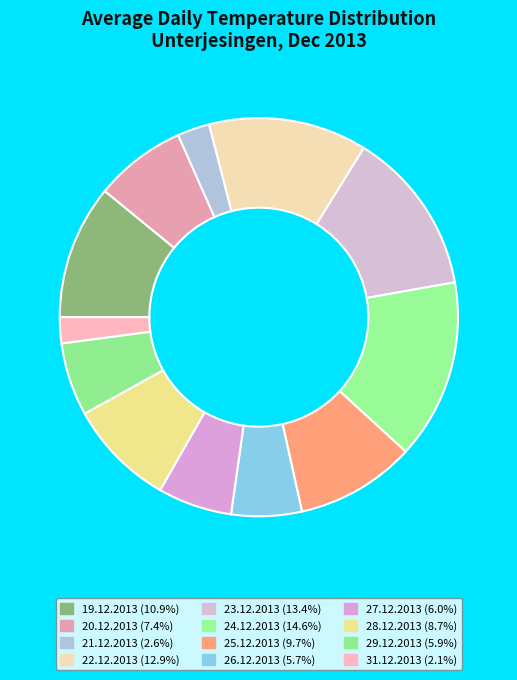

How many slices are in this pie chart?

12